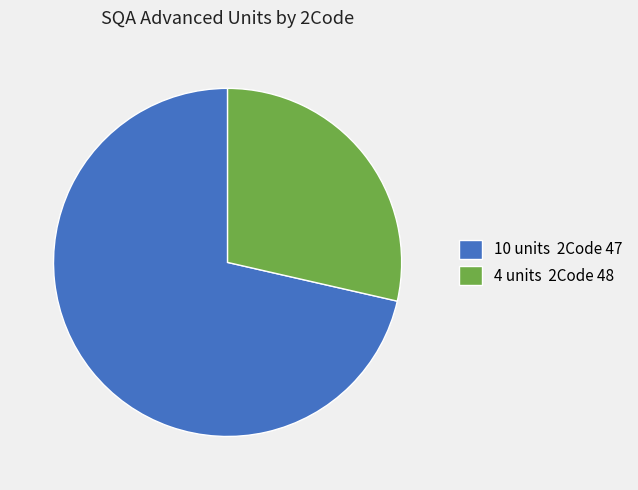

What is the majority slice?

10 units 2Code 47